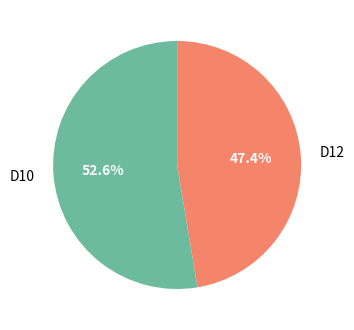

True or false: D10 accounts for 46% of the total.

False